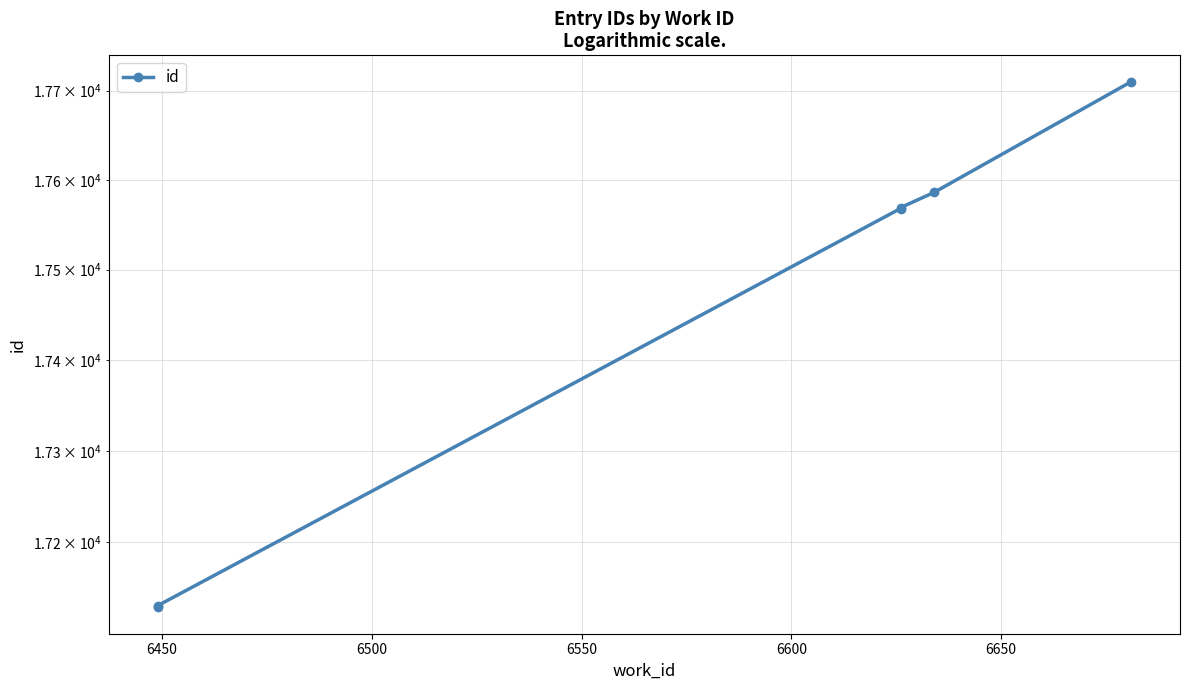

Reading left to right, transcribe all the data shown in this chart.

17129	17131	17568	17569	17586	17710